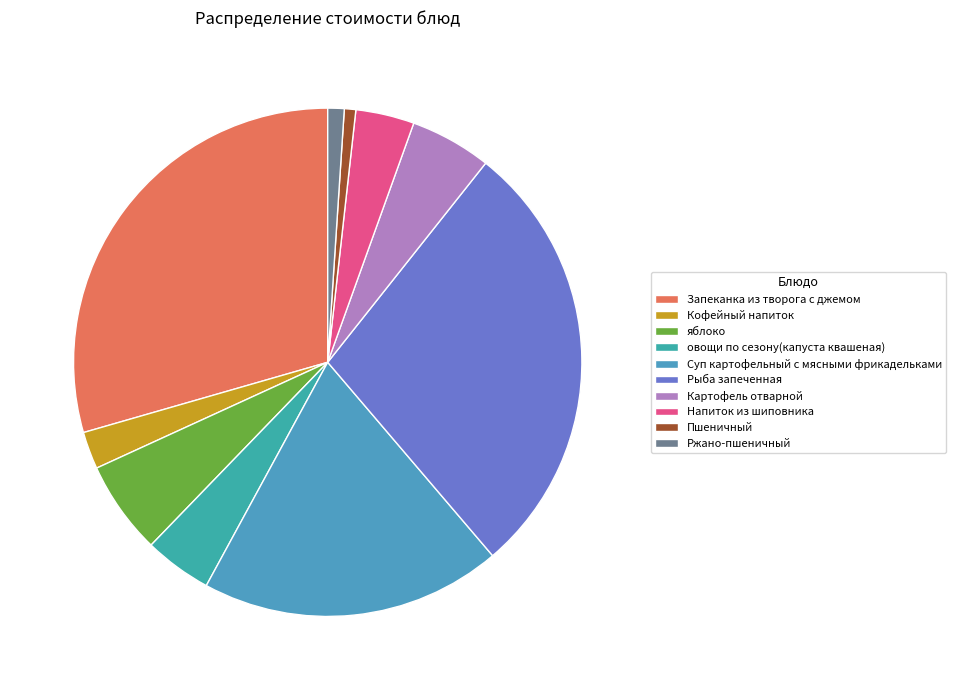

Between Запеканка из творога с джемом and Кофейный напиток, which is larger?

Запеканка из творога с джемом